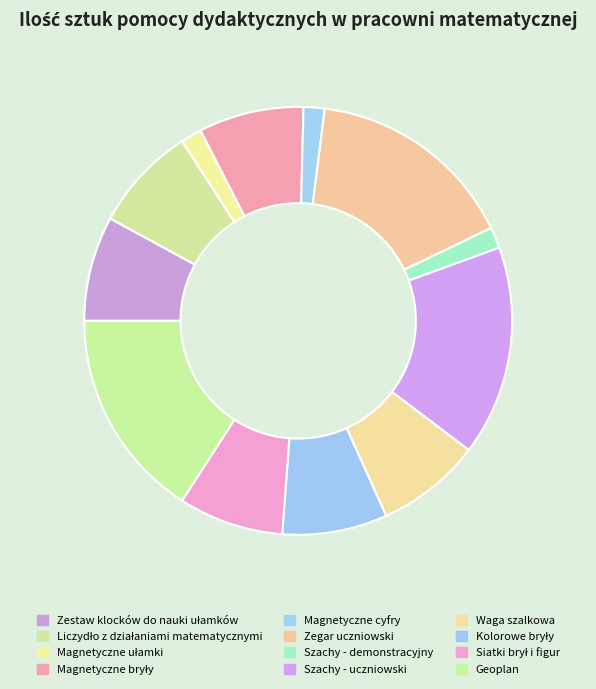

What is the ratio of the value at Magnetyczne ułamki to the value at Zegar uczniowski?

0.1